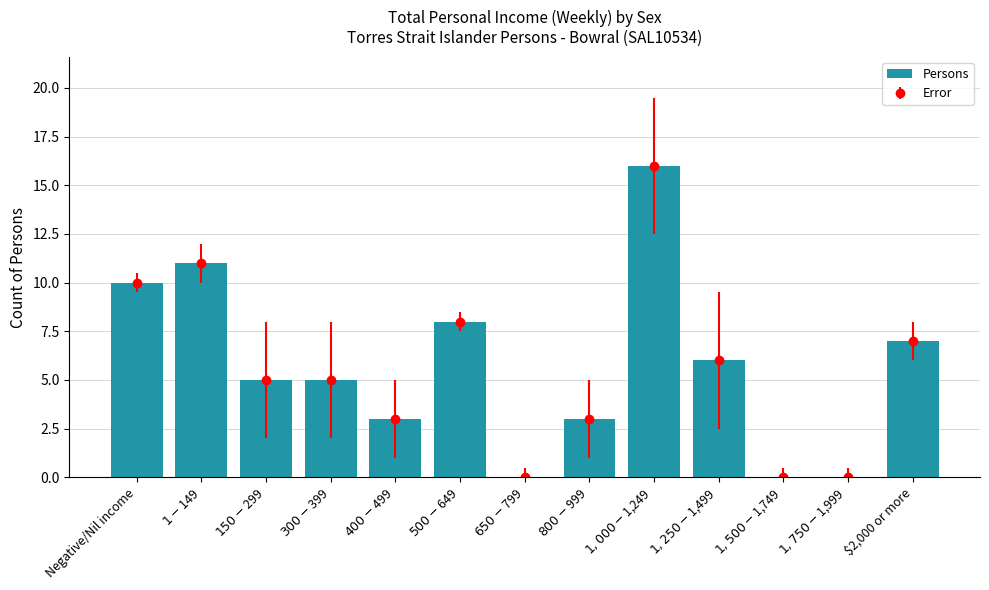

How many distinct data groups are displayed?

1